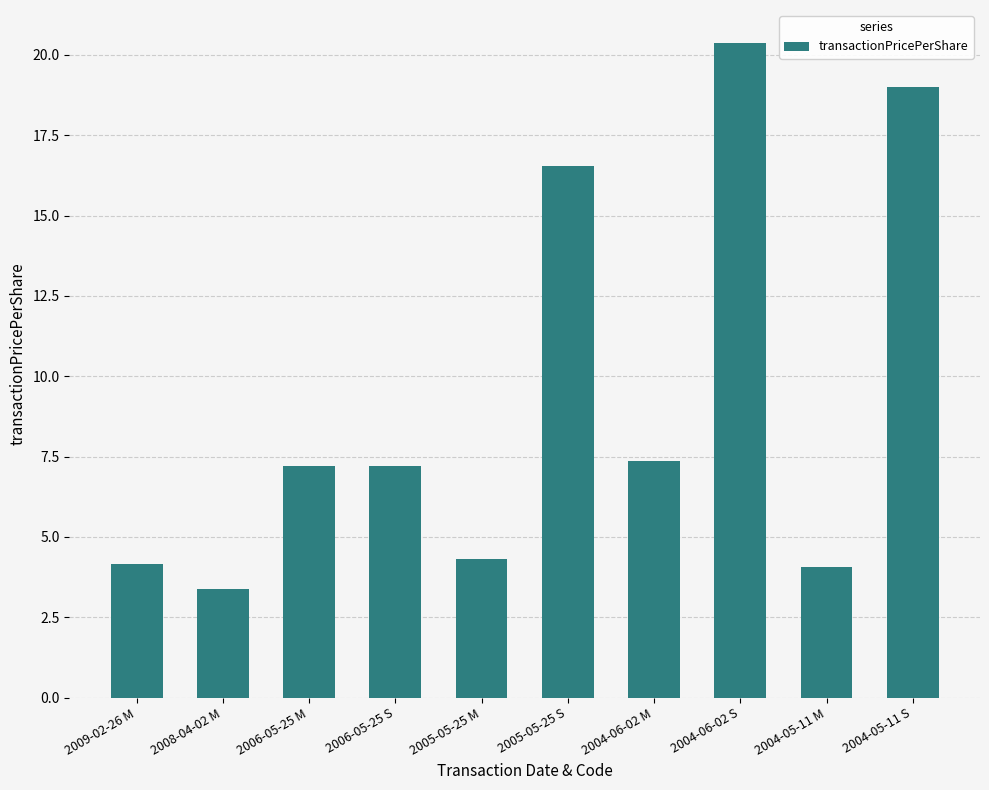

What is the label of the 9th bar from the right?

2008-04-02 M